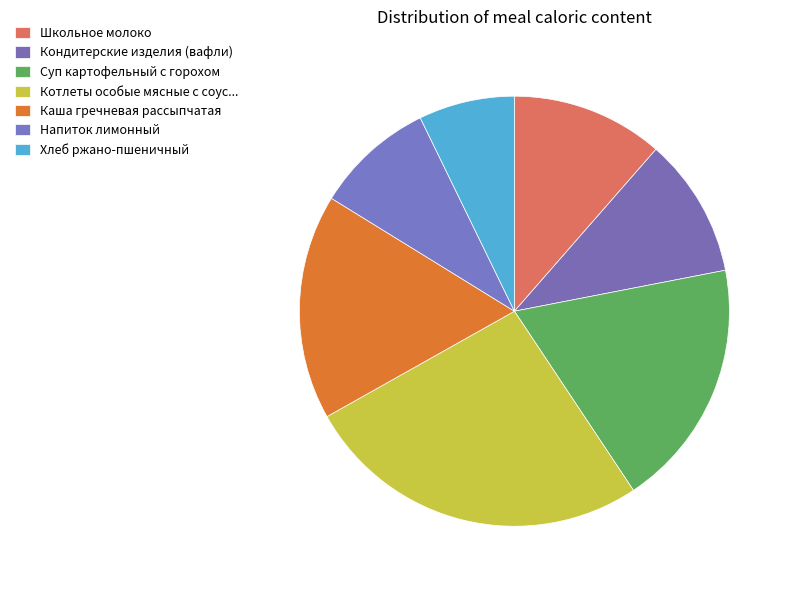

The Хлеб ржано-пшеничный slice represents 1% of the pie. True or false?

False